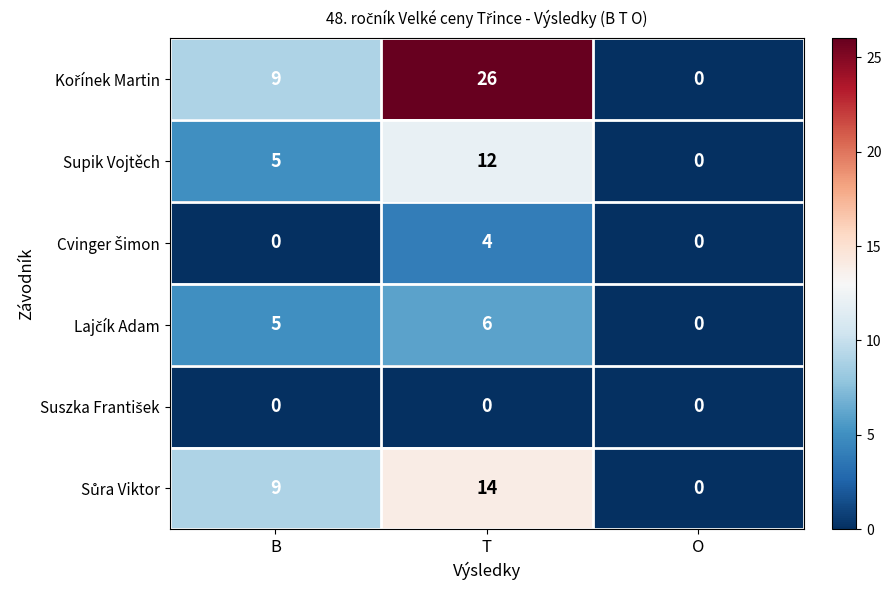

What is the difference between the maximum and minimum values in the Supik Vojtěch series?

12